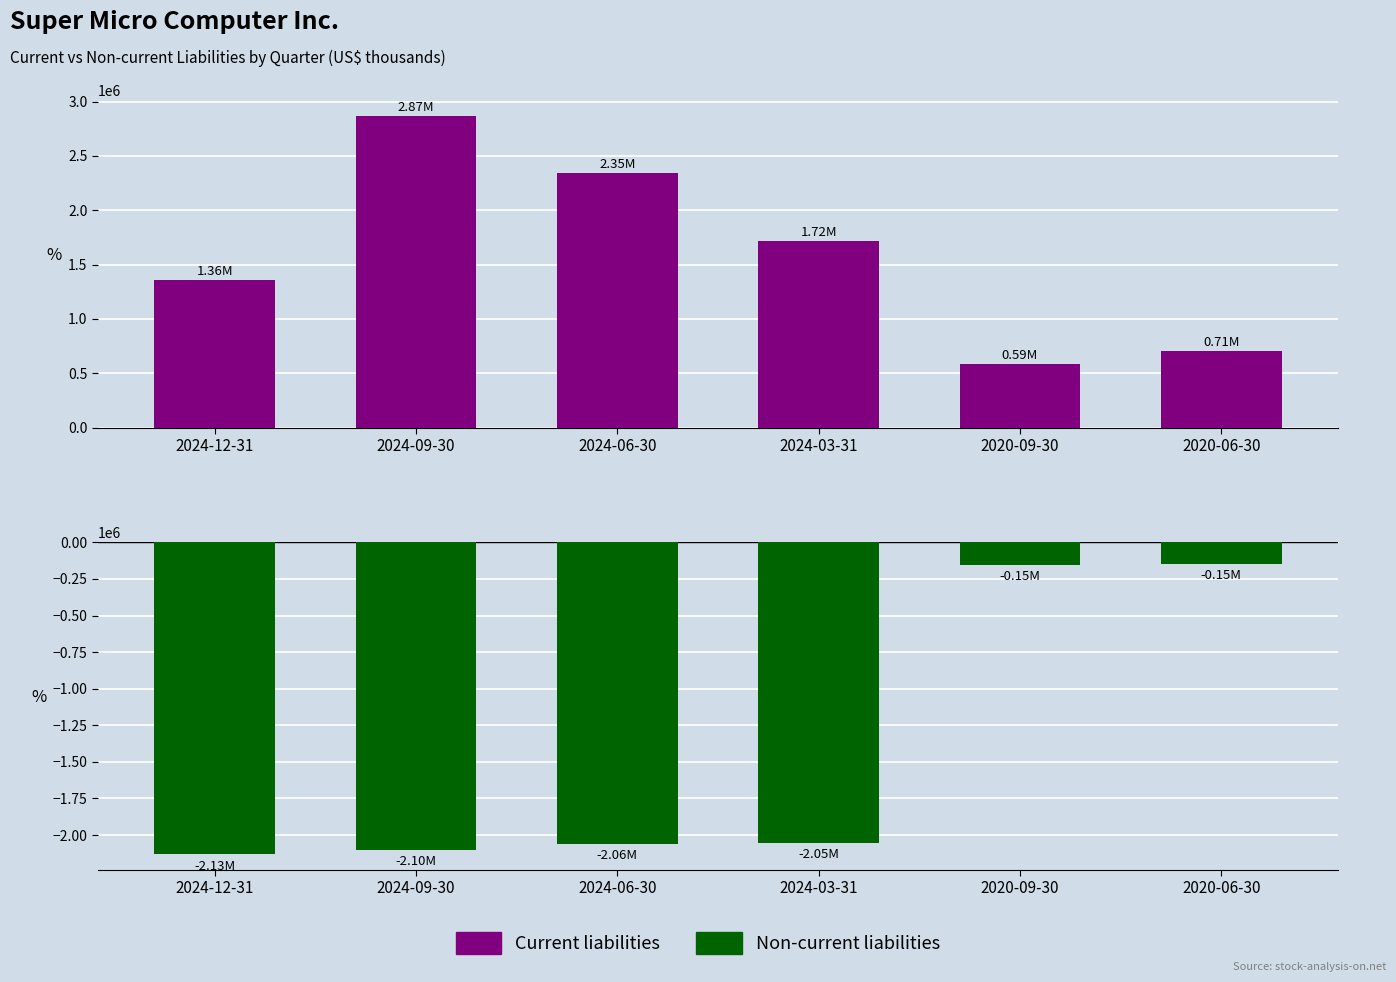

True or false: Non-current liabilities has a value of -3397274 at 2024-12-31.

False